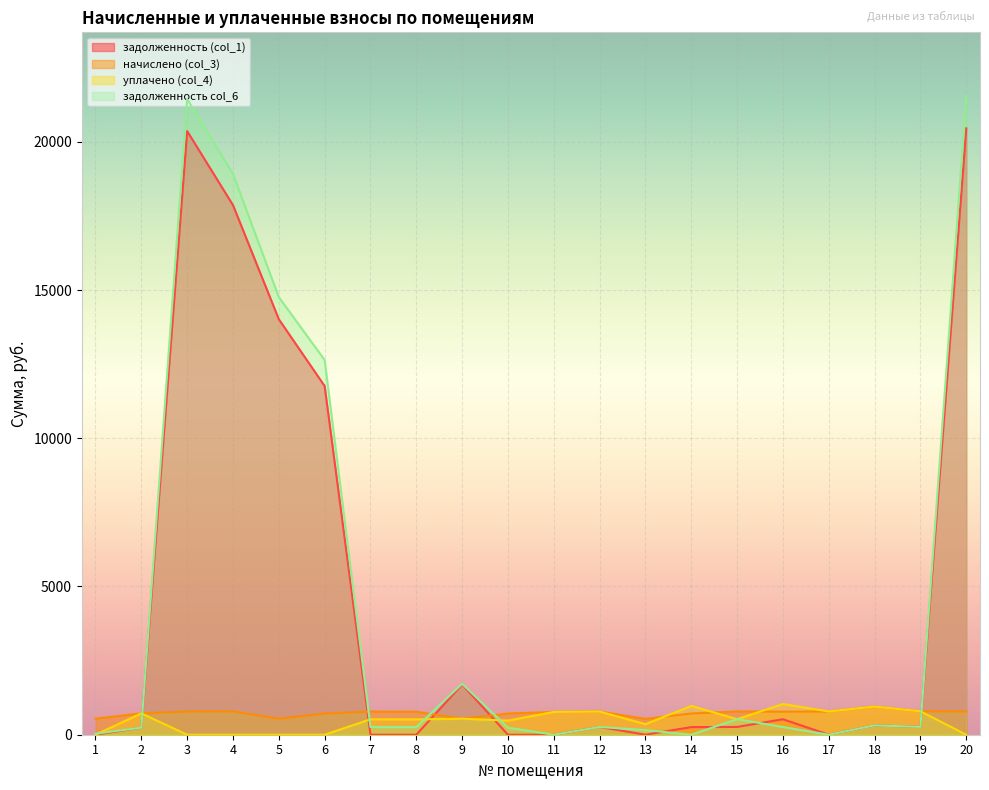

Reading left to right, extract all data points from this chart.

задолженность (col_1): 0.0	240.4	20360.4	17863.5	14015.3	11761.0	0.0	0.0	1696.8	0.0	0.0	260.3	0.0	256.8	262.1	521.6	0.0	316.3	263.2	20451.7
начислено (col_3): 540.5	719.5	782.7	786.2	538.8	714.3	781.0	775.7	538.8	714.3	768.7	781.0	533.5	716.0	786.2	777.5	784.5	949.5	789.8	786.2
уплачено (col_4): 0.0	720.1	0.0	0.0	0.0	0.0	520.7	517.1	540.0	476.2	768.7	781.0	355.7	971.7	524.2	1036.6	784.5	949.6	789.8	0.0
задолженность col_6: 33.4	239.8	21442.0	18915.6	14759.9	12639.7	260.3	258.6	1717.3	238.1	0.0	260.3	155.7	0.0	524.4	259.2	0.0	316.1	263.2	21538.2